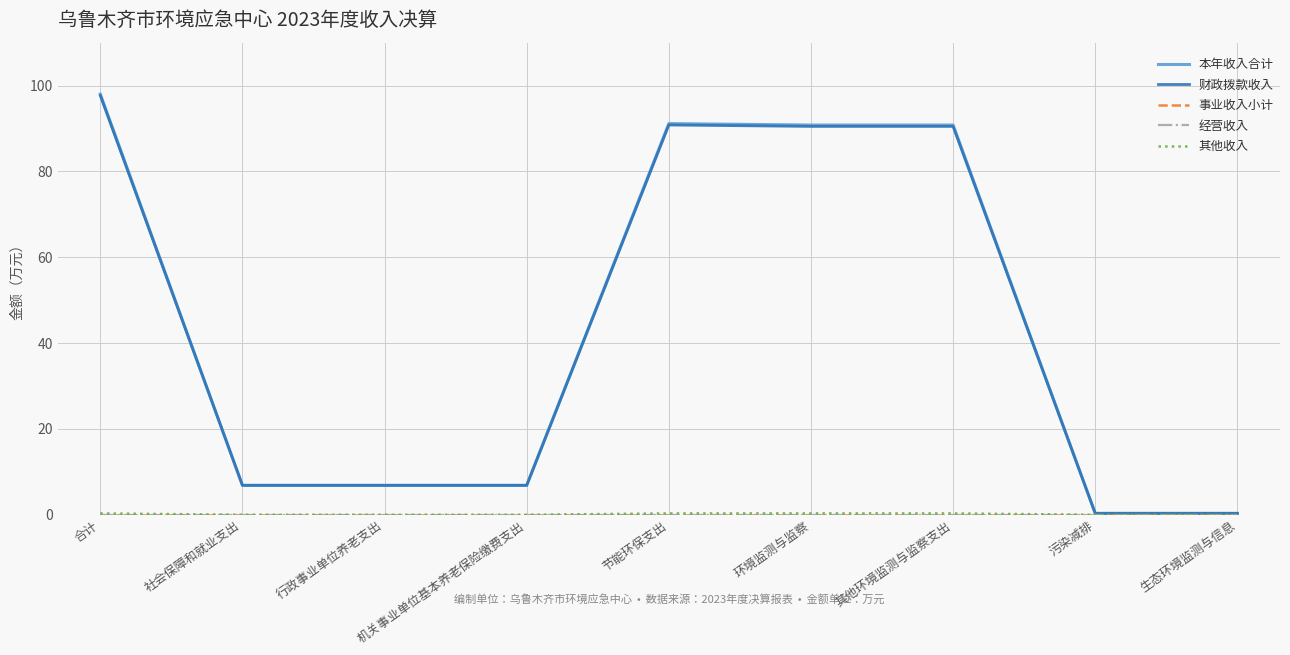

True or false: 财政拨款收入 and 本年收入合计 intersect in this chart.

False